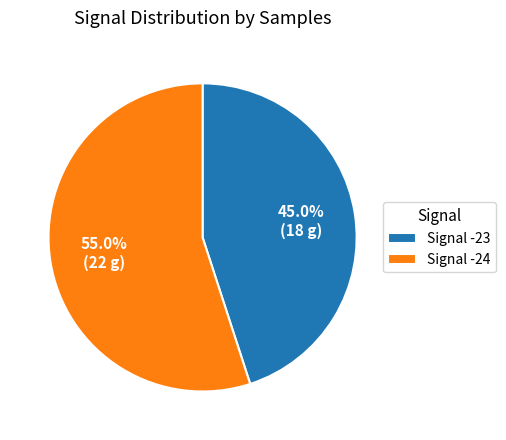

Is 55.0% (22 g) the majority of the pie?

Yes